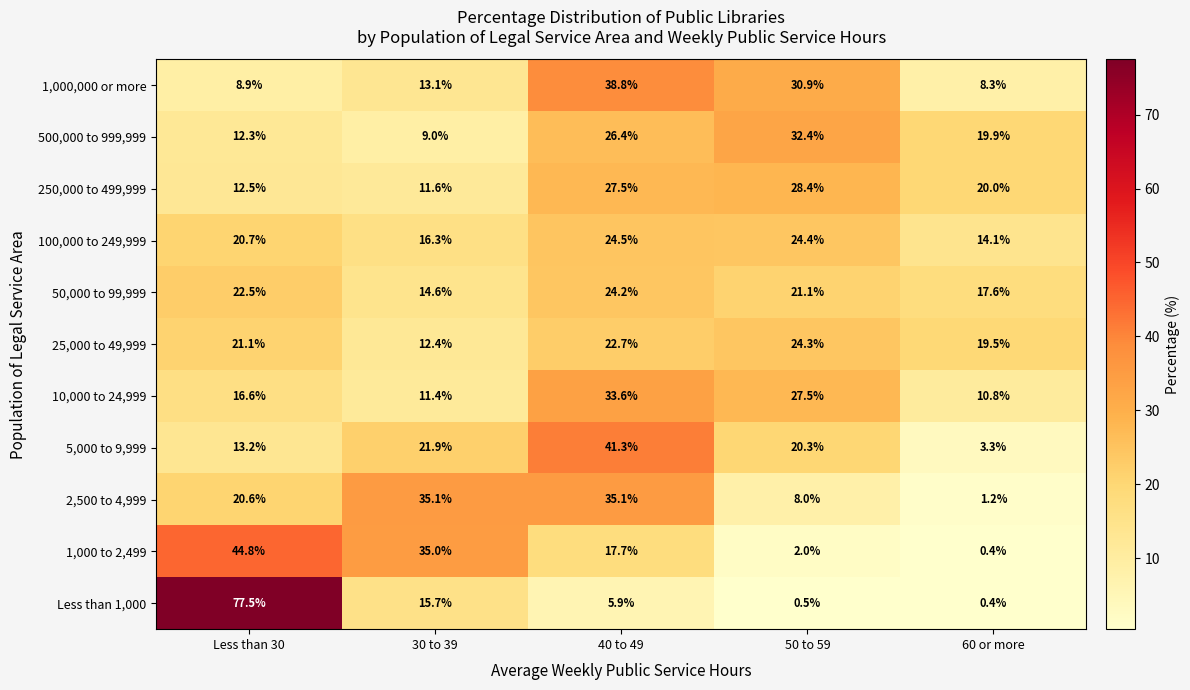

The 2,500 to 4,999 series shows 20.6 at Less than 30. True or false?

True